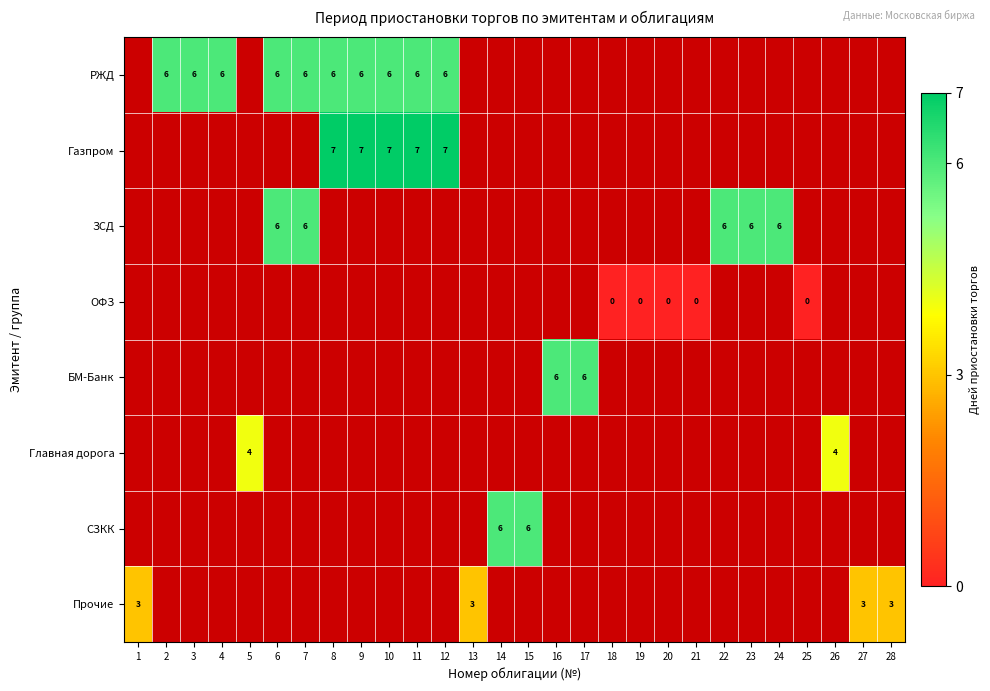

The ОФЗ series shows 0 at 18. True or false?

True